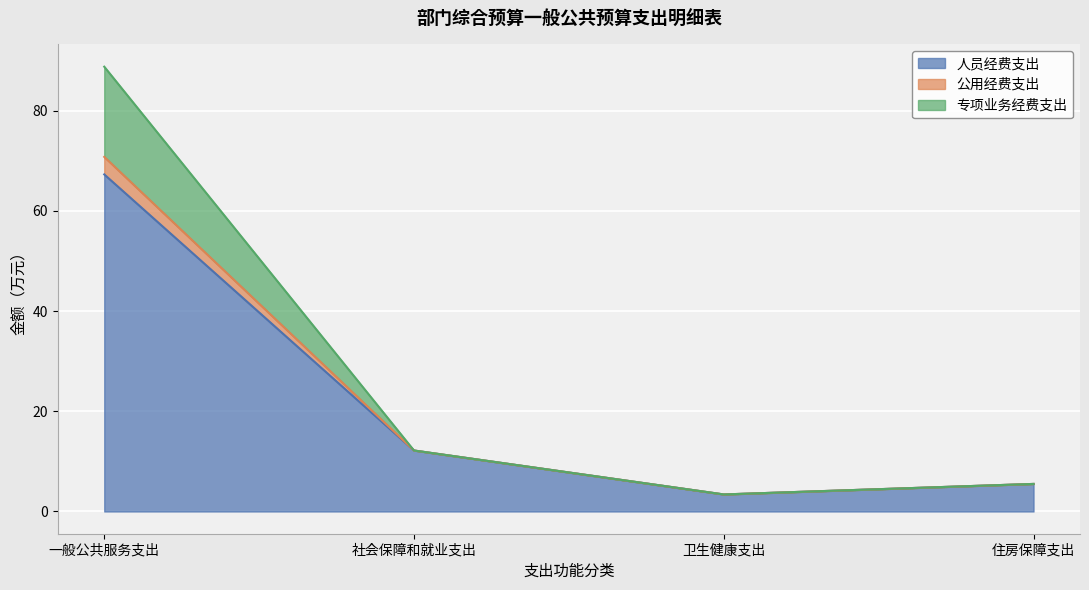

The value of 人员经费支出 at 社会保障和就业支出 is 4.3. True or false?

False